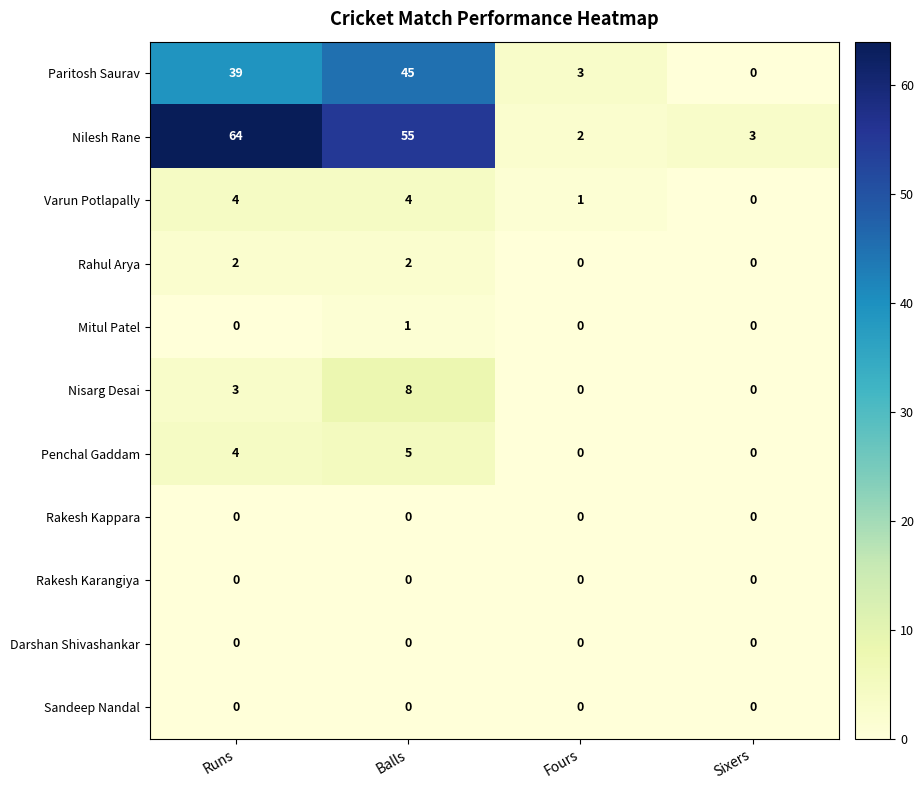

What is the total value across all series at Sixers?

3